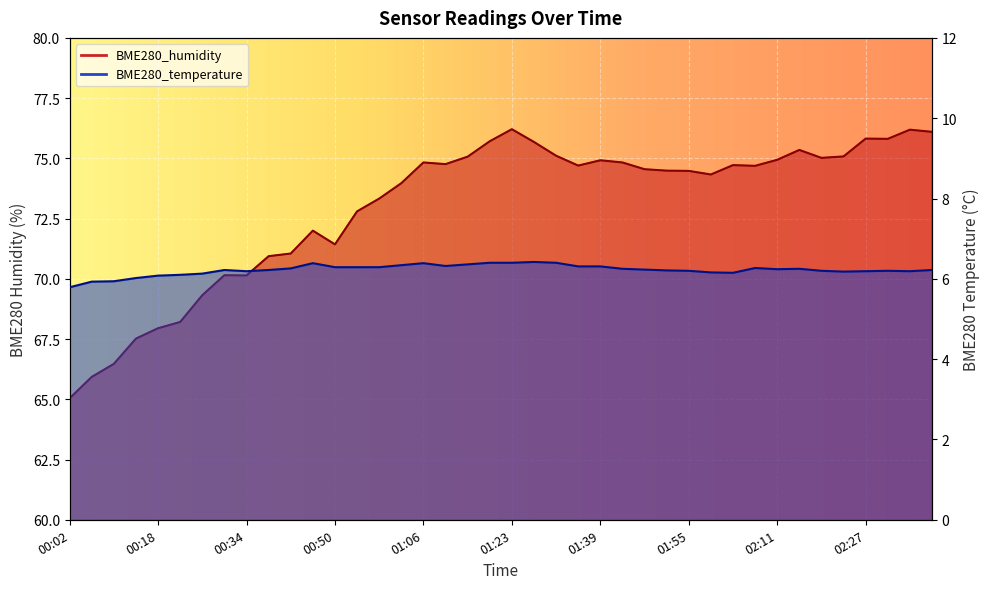

What is the value of the BME280_humidity point at the 25th from the left?

74.9